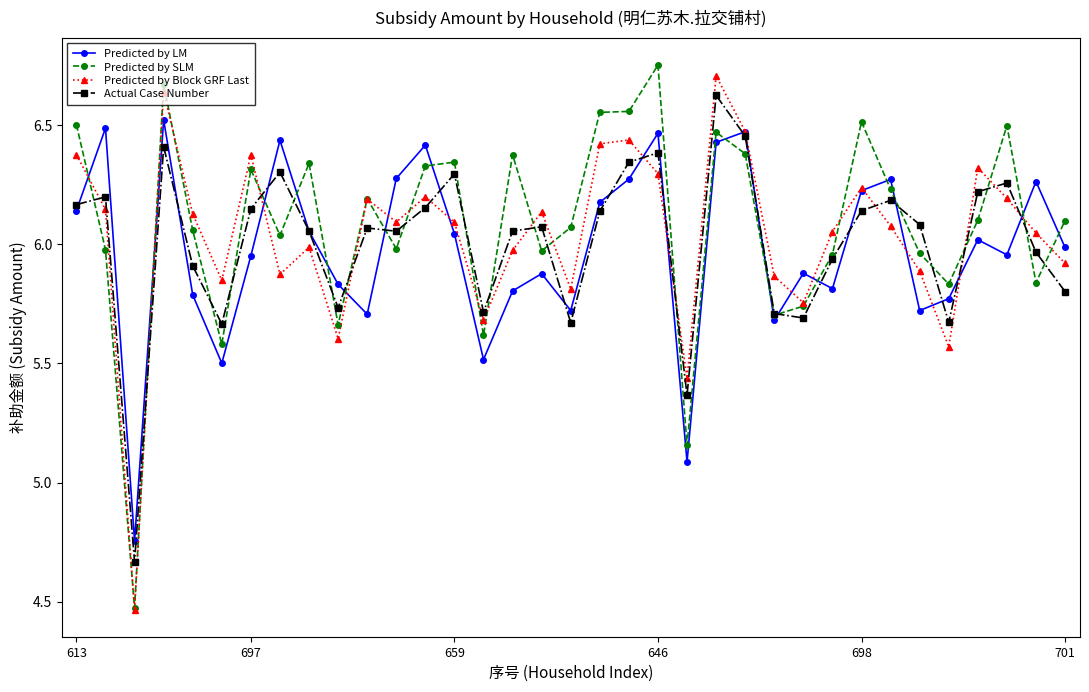

At how many categories does at least one series exceed 5?

34